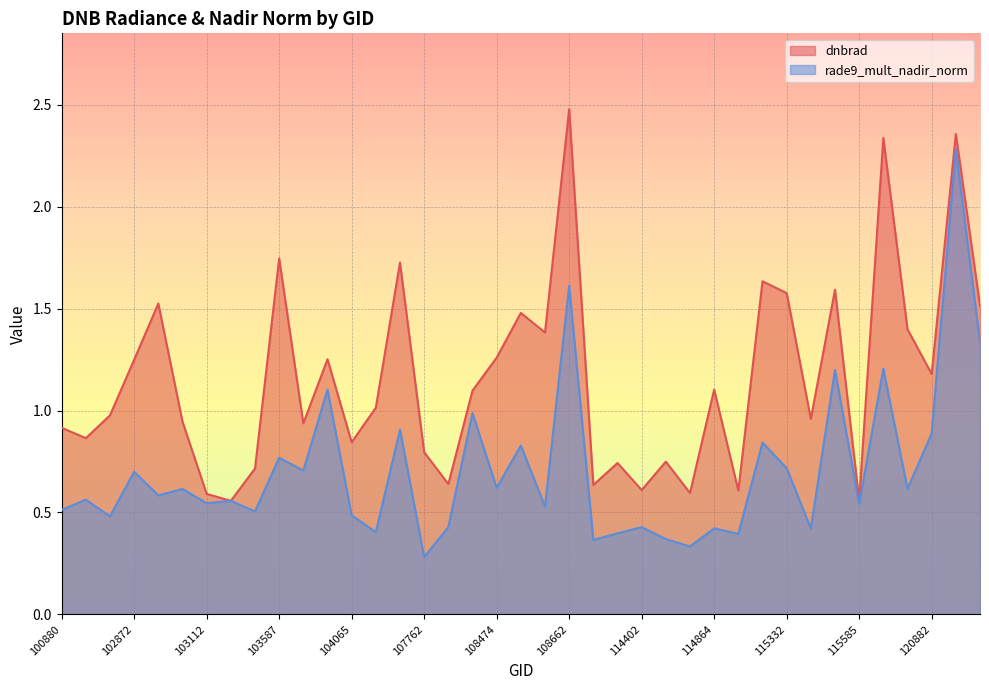

What is the approximate value of dnbrad at 120882?

1.2